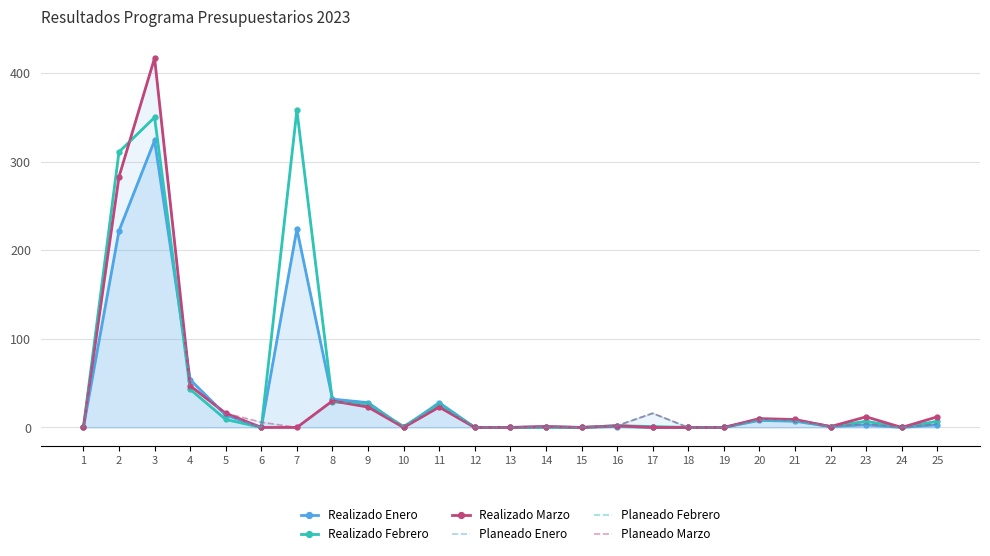

What are all the series names shown in the legend?

Realizado Enero, Realizado Febrero, Realizado Marzo, Planeado Enero, Planeado Febrero, Planeado Marzo